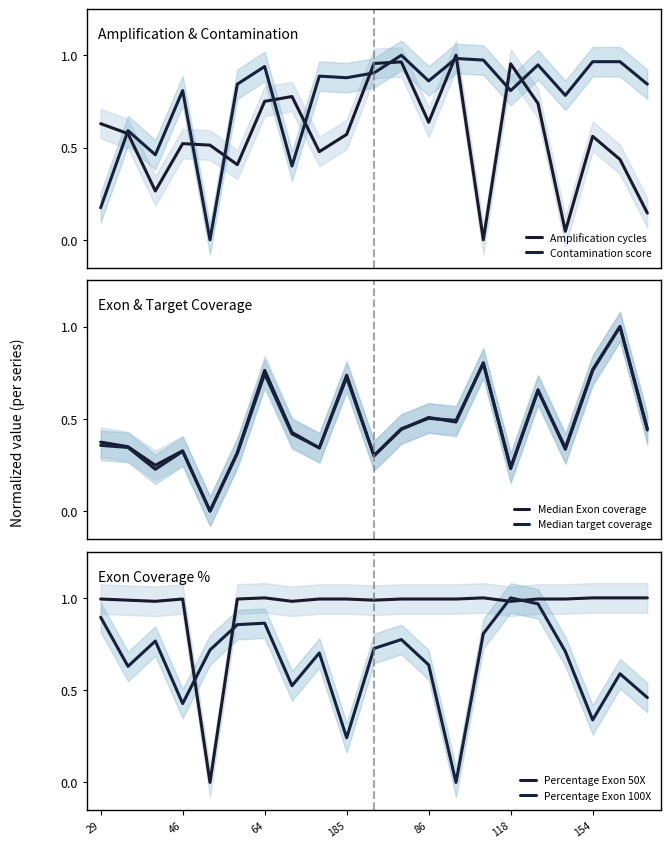

Rank the series at 118 from highest to lowest value.

Percentage Exon 100X, Percentage Exon 50X, Amplification cycles, Contamination score, Median target coverage, Median Exon coverage